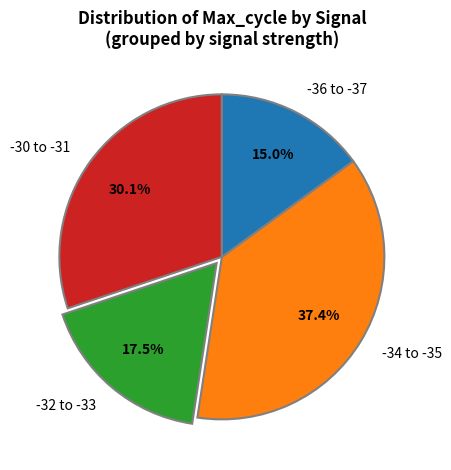

Rank the categories by value from highest to lowest.

-34 to -35, -30 to -31, -32 to -33, -36 to -37